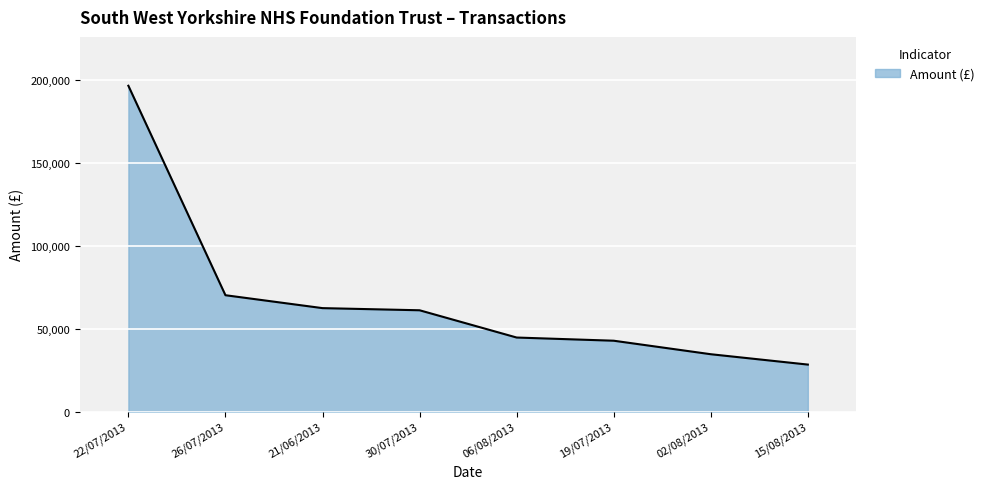

What is the minimum value shown in the chart?

28302